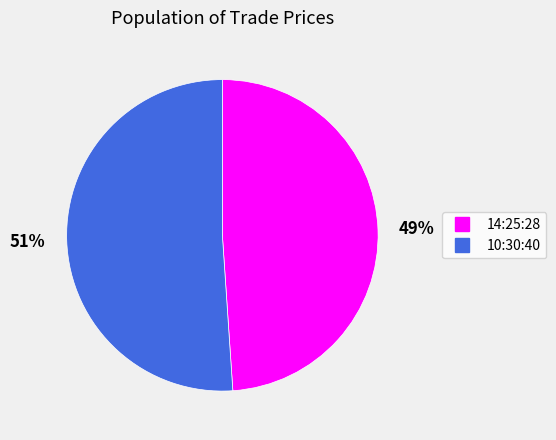

Which has a higher value, 14:25:28 or 10:30:40?

10:30:40